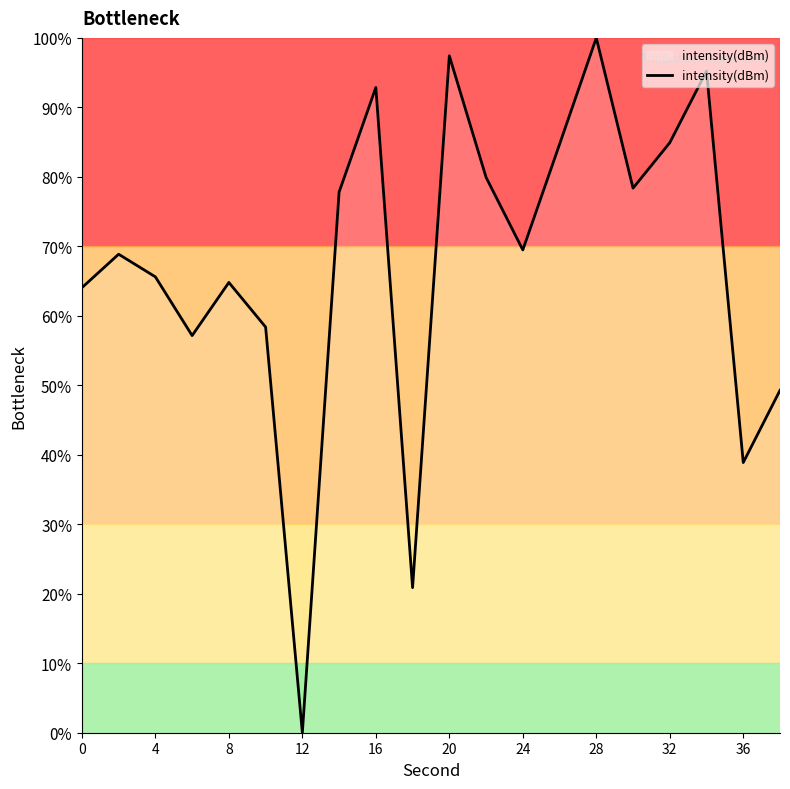

What is the maximum value shown in the chart?

100.0